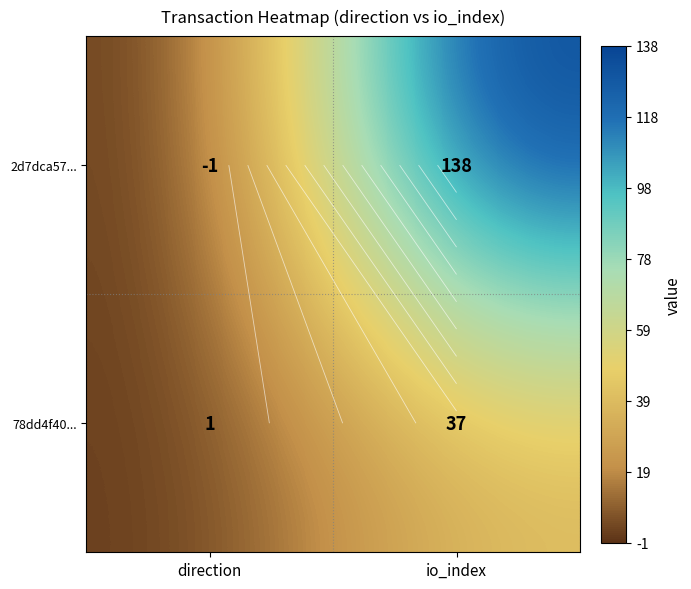

Count the 78dd4f40... values in the range 1 to 37.

2